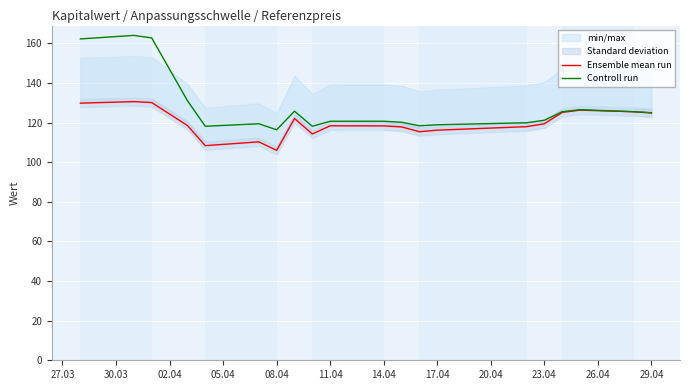

What is the minimum value shown in the chart?

106.0